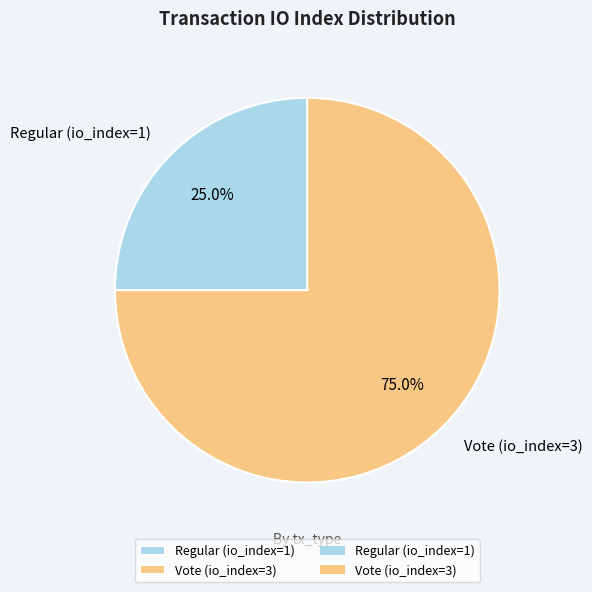

Is the sum of Vote (io_index=3) and Regular (io_index=1) greater than half?

Yes